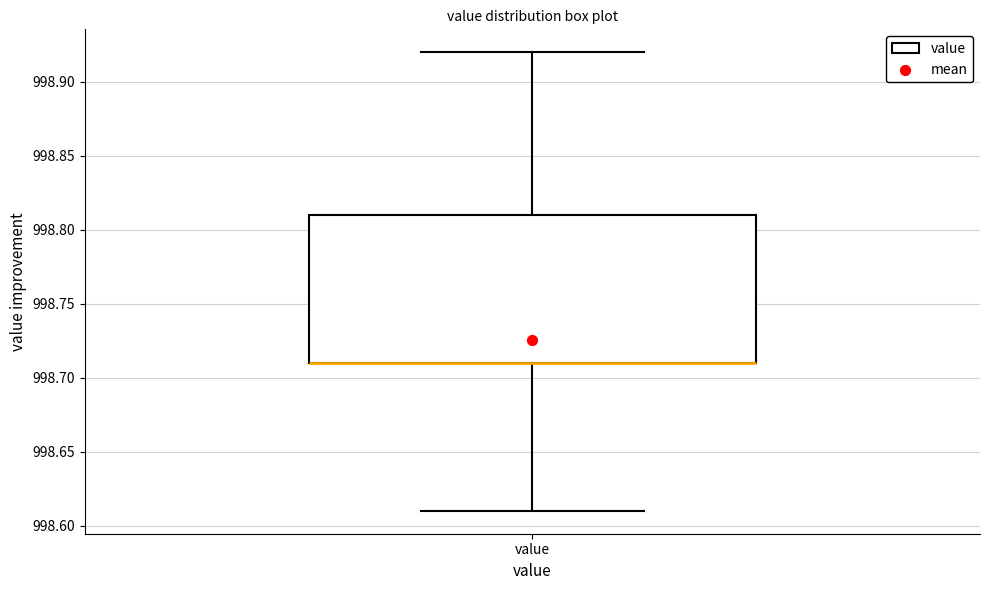

Transcribe this box plot: give where the median line is, the range the box spans, and where the two whiskers end, as read against the y-axis. The values are not printed on the chart, so give them approximately, as read against the axis.

median 998.71 (drawn on the box's lower edge), box 998.71 to 998.81, whiskers 998.61 to 998.92